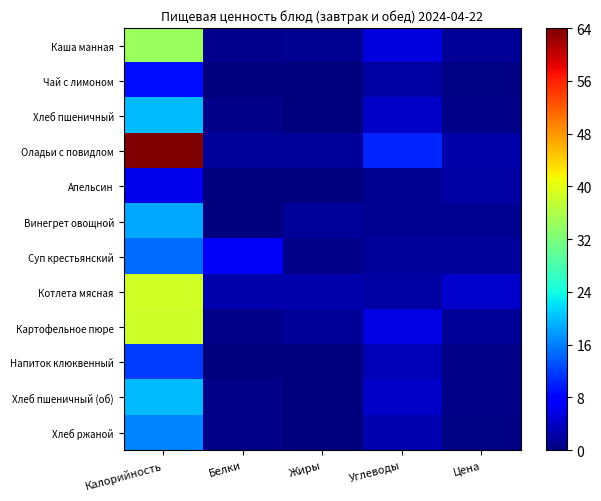

List the series in order of their peak value, lowest first.

Апельсин, Чай с лимоном, Напиток клюквенный, Суп крестьянский, Хлеб ржаной, Винегрет овощной, Хлеб пшеничный, Хлеб пшеничный (об), Каша манная, Картофельное пюре, Котлета мясная, Оладьи с повидлом